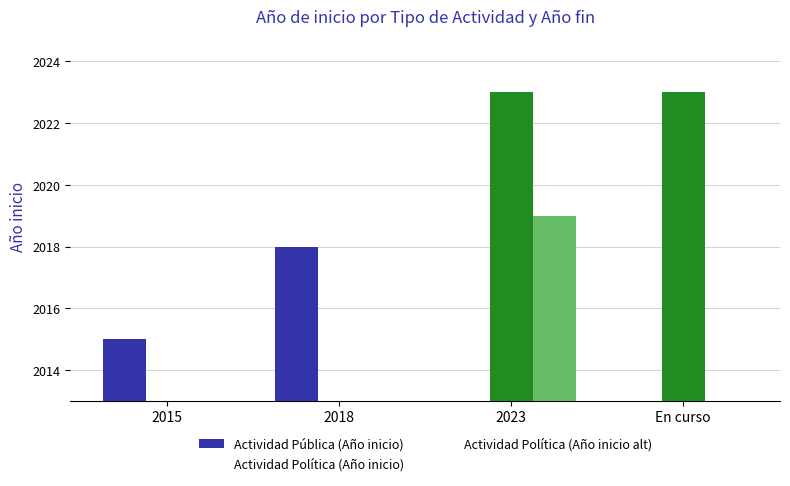

What is the total value across all series at 2023?

4042